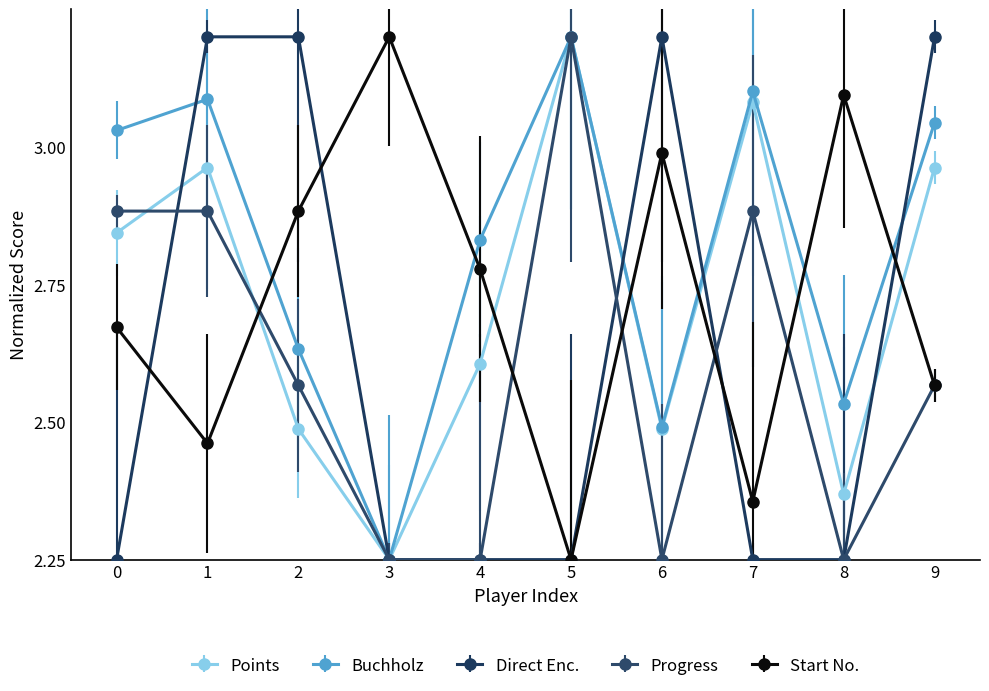

What is the maximum value for Points?

3.2